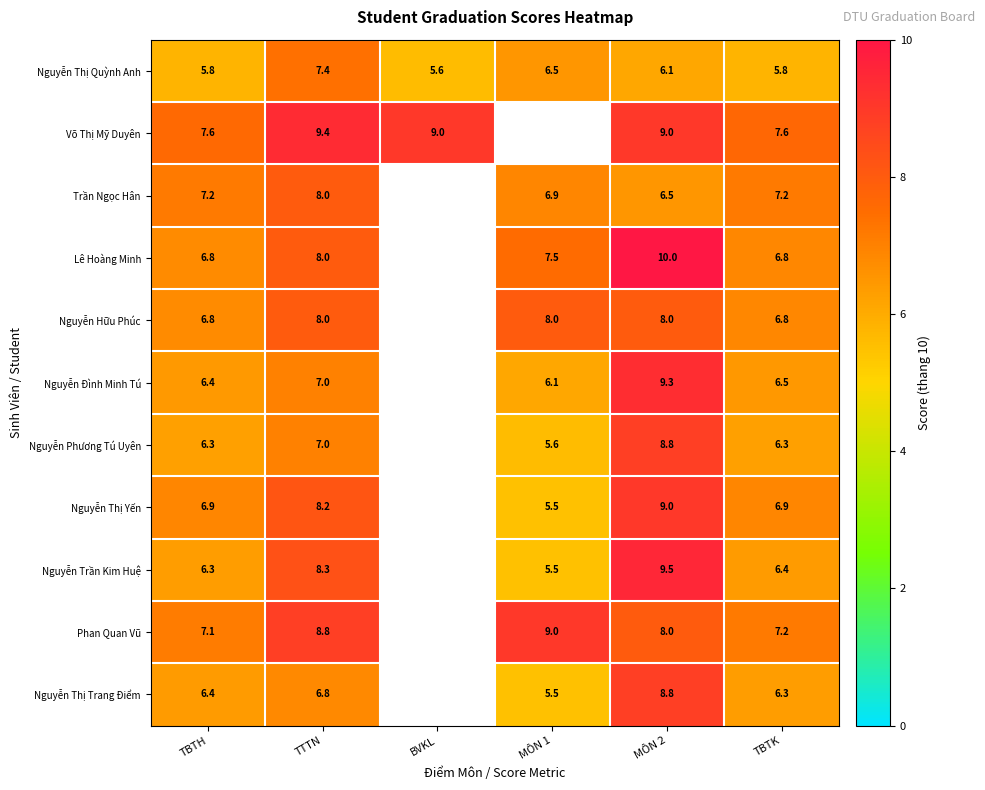

At how many categories does at least one series exceed 9?

2